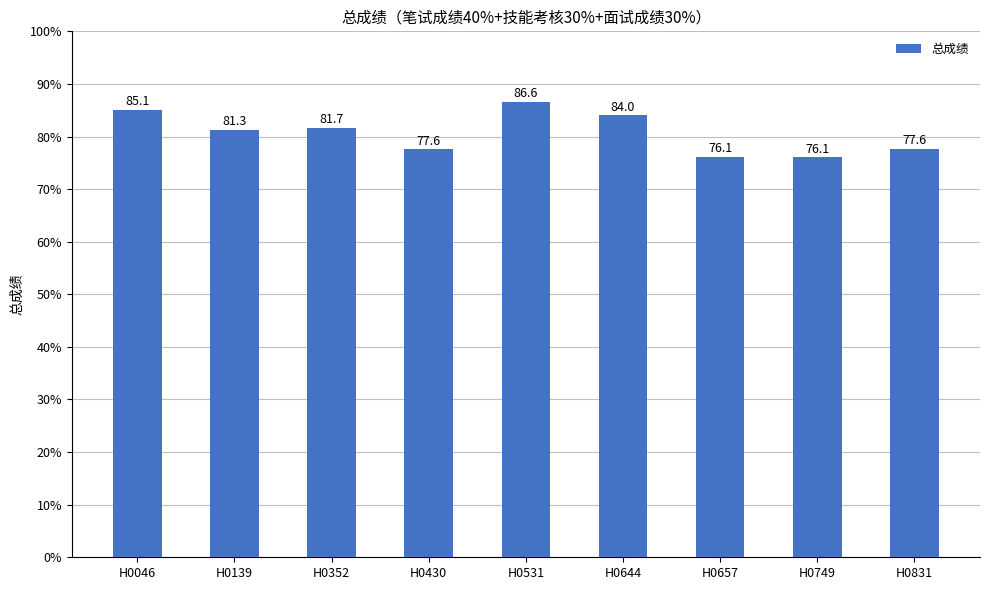

Between H0657 and H0430, which is larger?

H0430